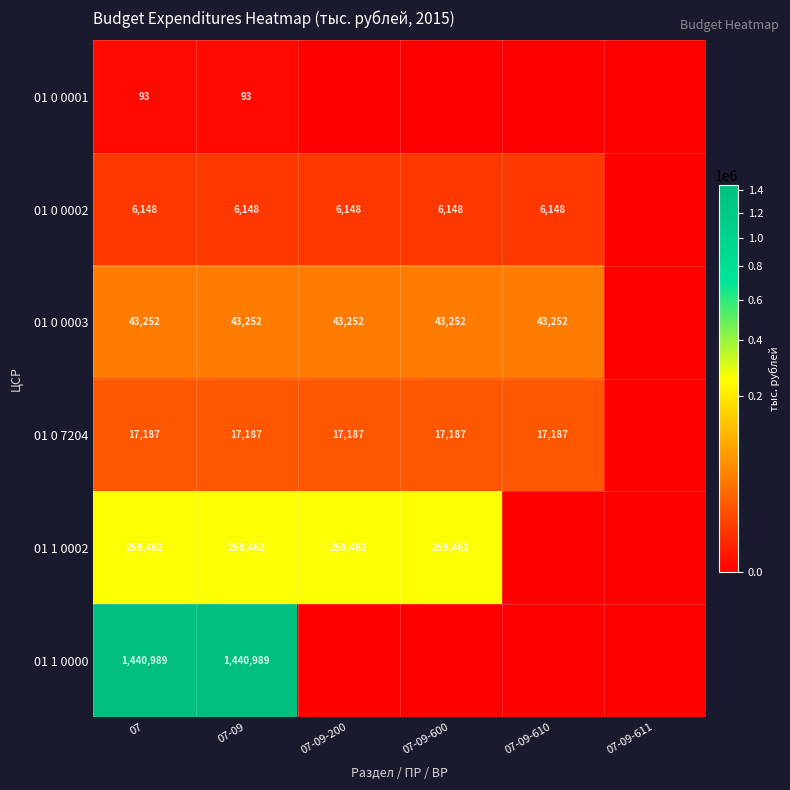

The 01 1 0002 series shows 258462 at 07-09-600. True or false?

True